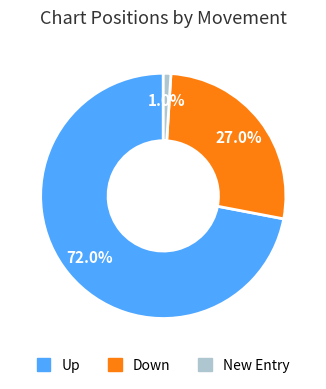

Is there a majority slice in this chart?

Yes